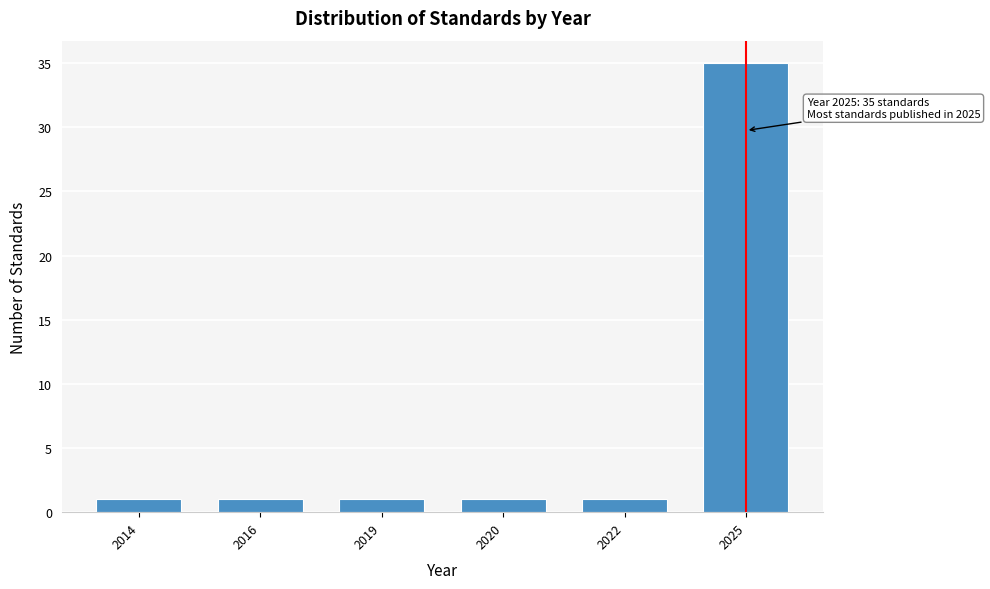

Reading right to left, what are all the values shown in this chart?

35	1	1	1	1	1